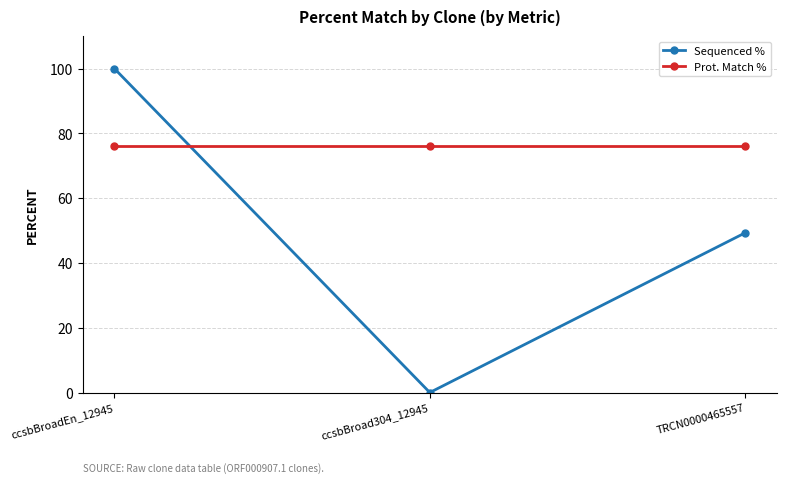

What are all the series names shown in the legend?

Sequenced %, Prot. Match %